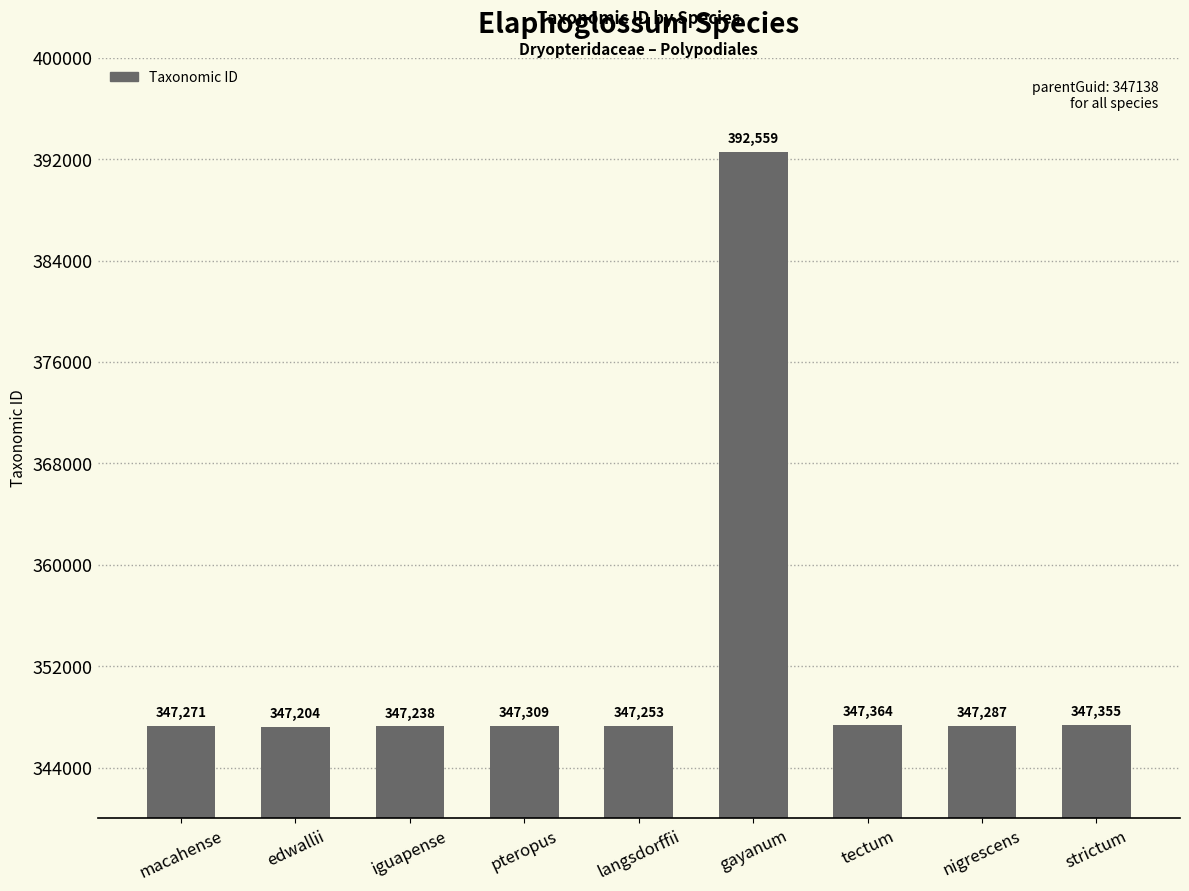

What is the smallest value displayed?

347204